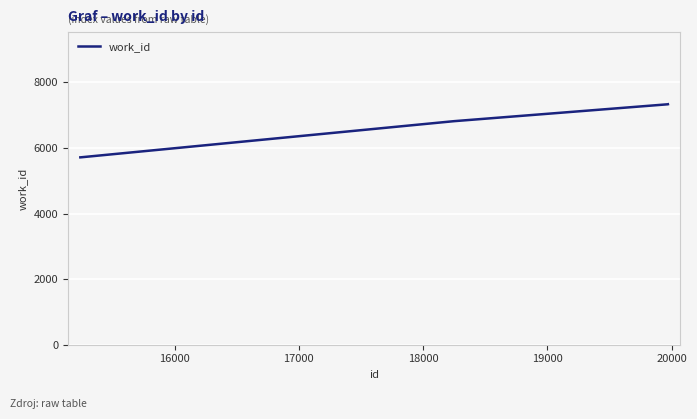

What is the average value?

6581